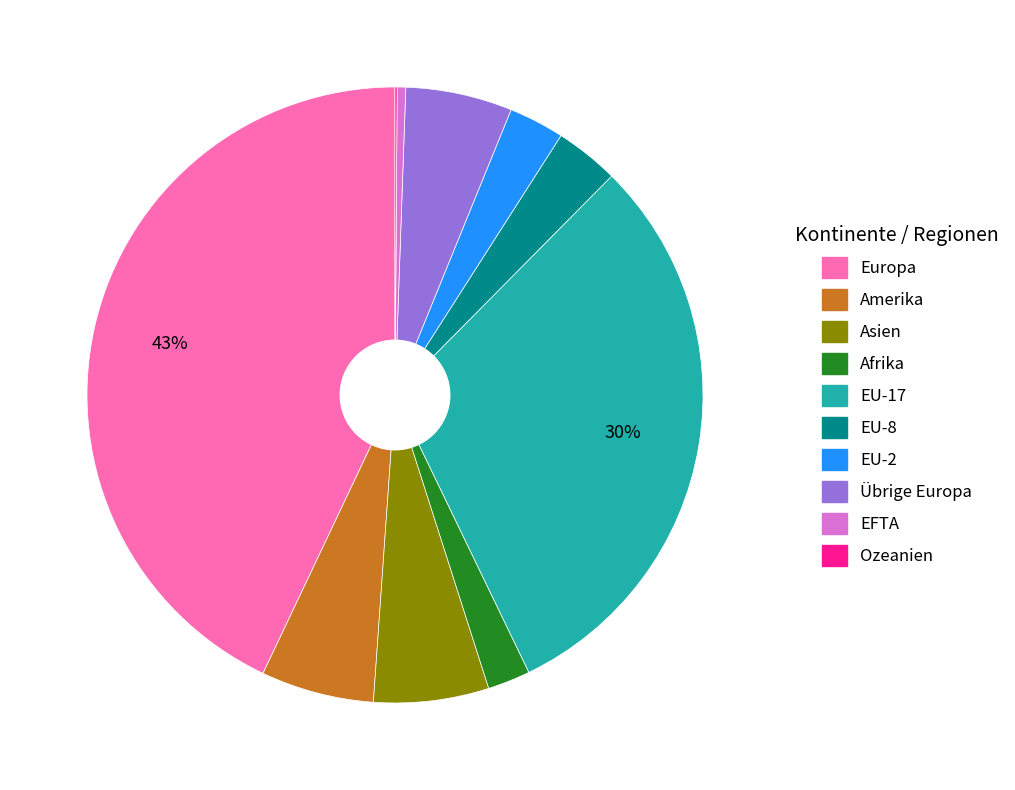

Is it true that Afrika is 2% of the pie?

True